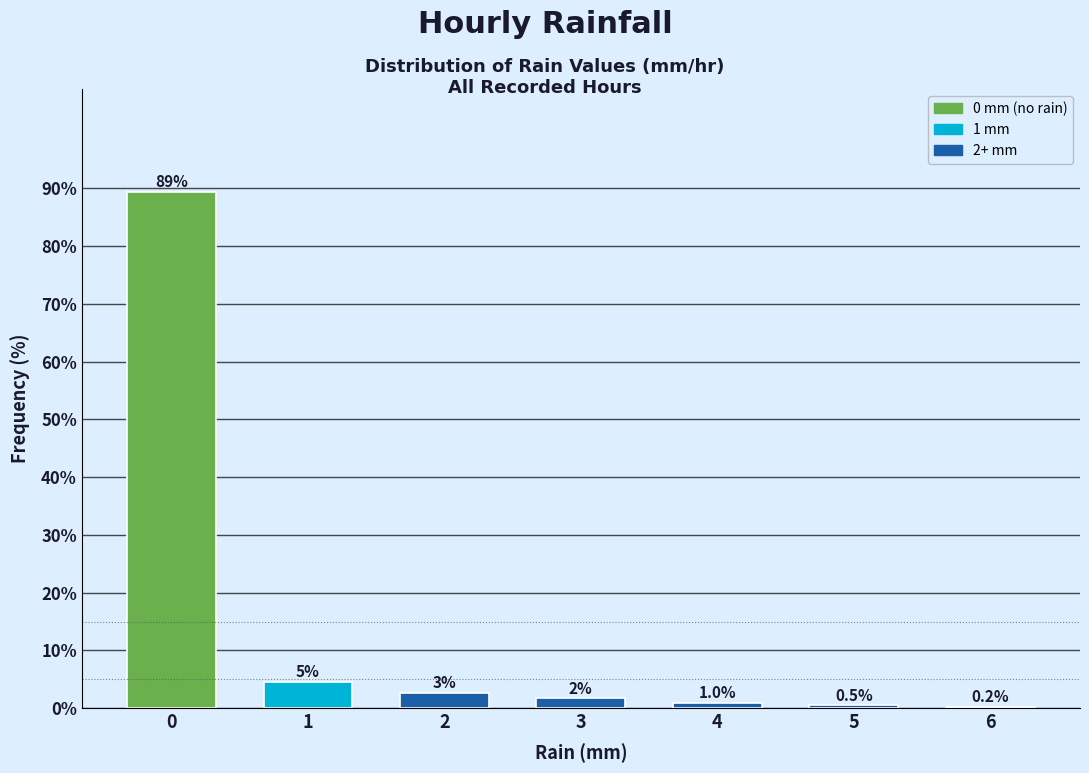

What value does the data have at 5?

0.5